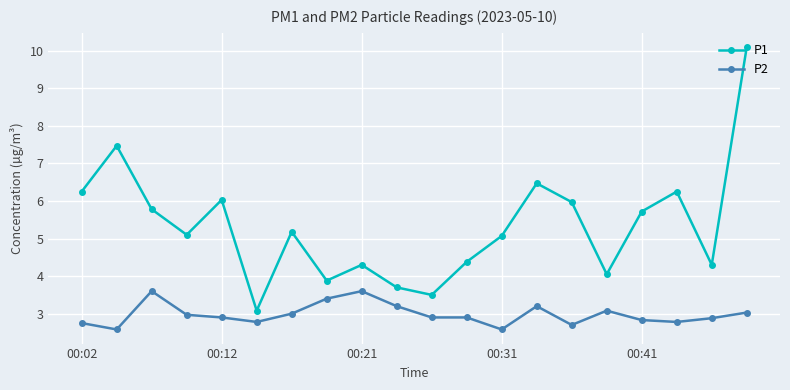

True or false: P2 and P1 intersect in this chart.

False